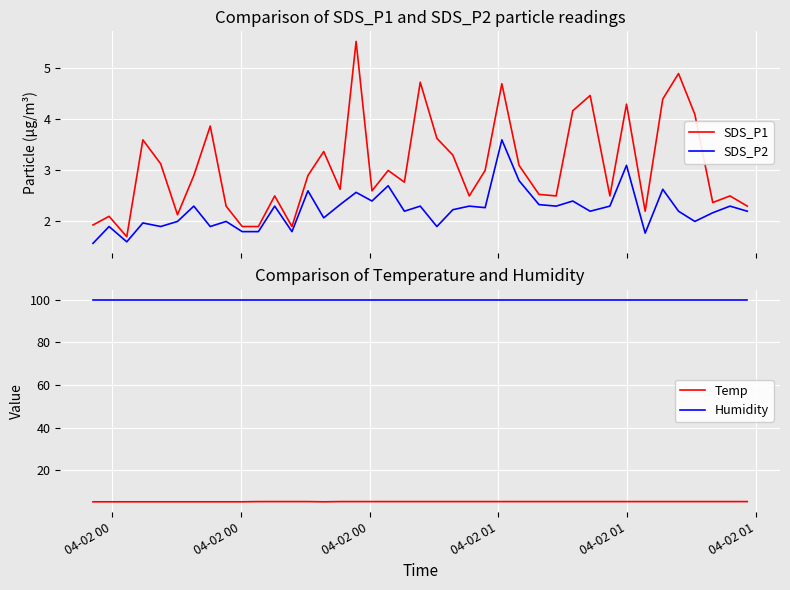

True or false: Temp and Humidity intersect in this chart.

False